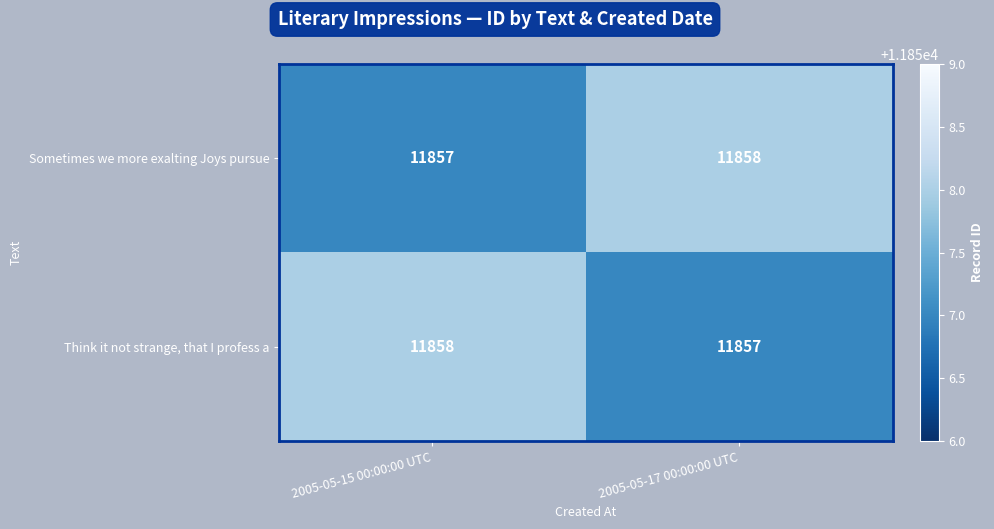

Where is Sometimes we more exalting Joys pursue nearest to the value 11857?

2005-05-15 00:00:00 UTC